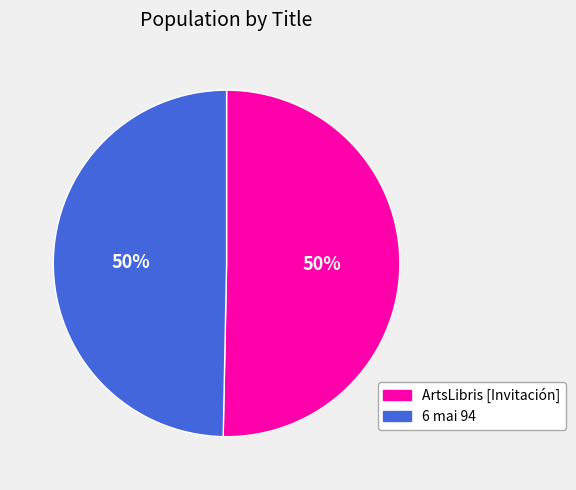

What is the ratio of the value at ArtsLibris [Invitación] to the value at 6 mai 94?

1.0